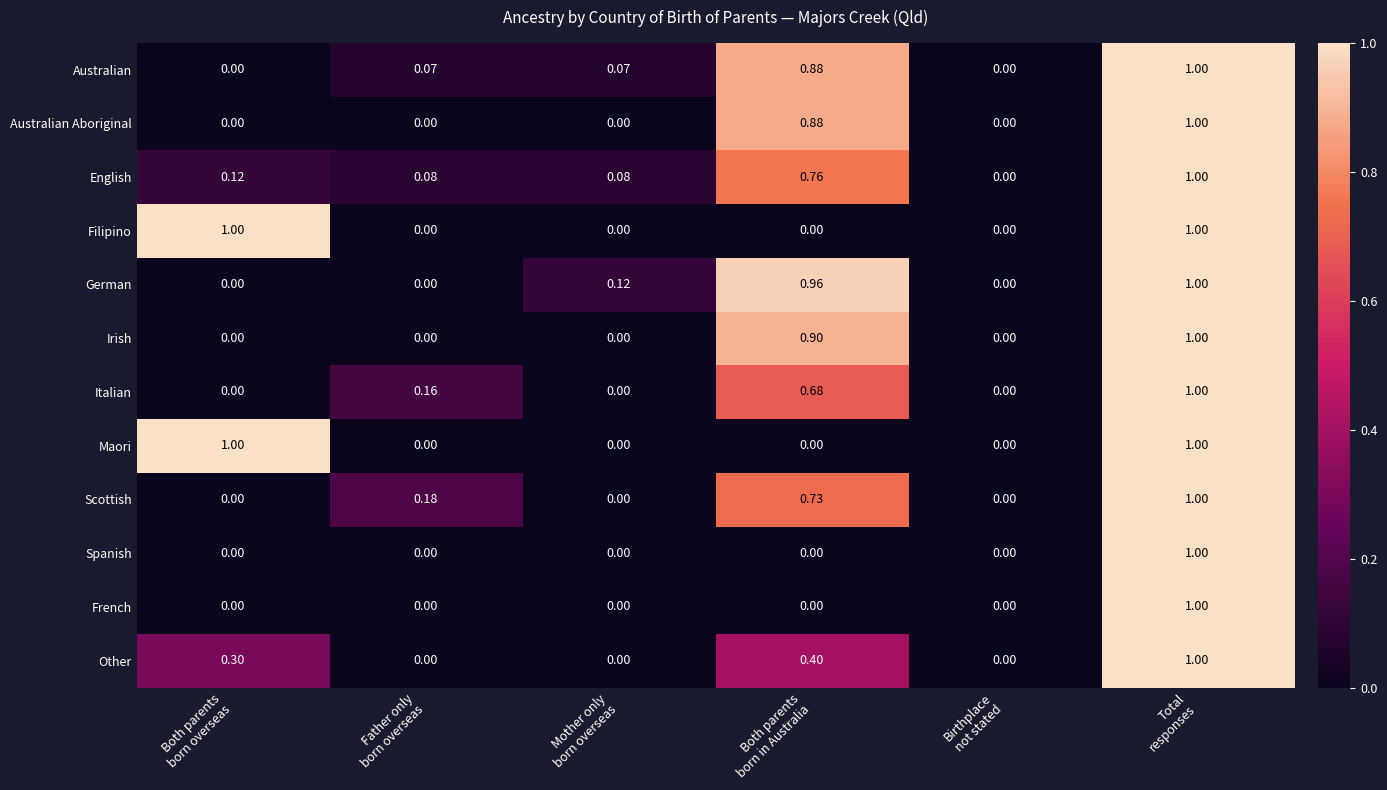

Which series has the largest total across all categories?

German